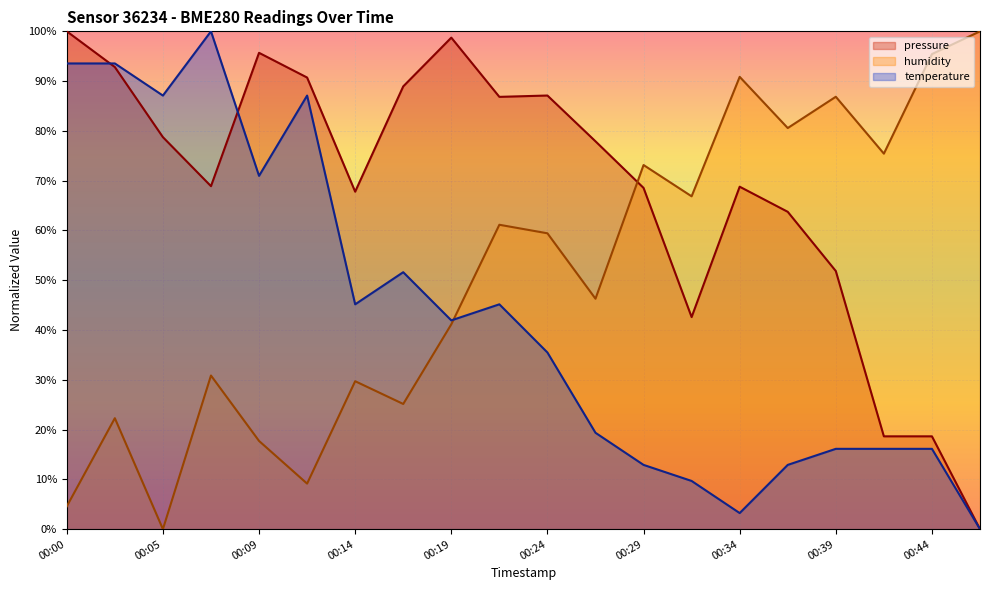

What is the value of the pressure point at the 6th from the left?

90.7